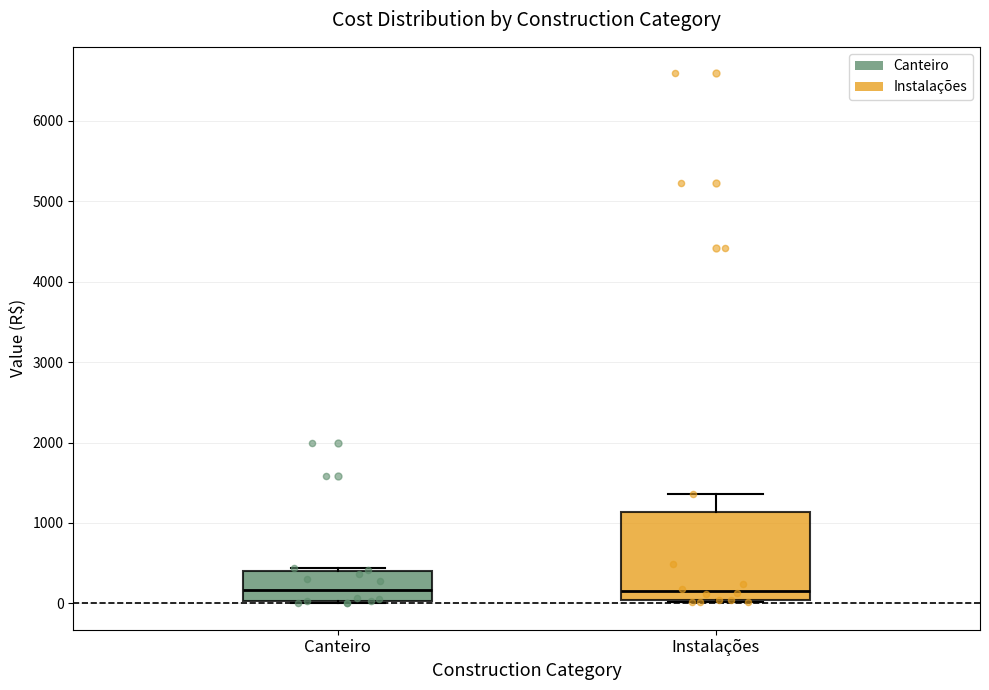

Which box is the tallest, from its lower edge to its upper edge?

Instalações